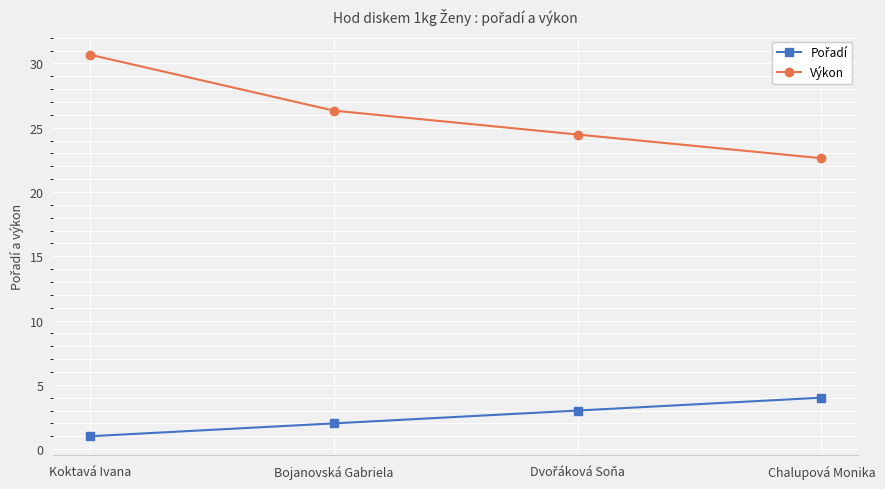

What is the total value across all series at Koktavá Ivana?

31.7